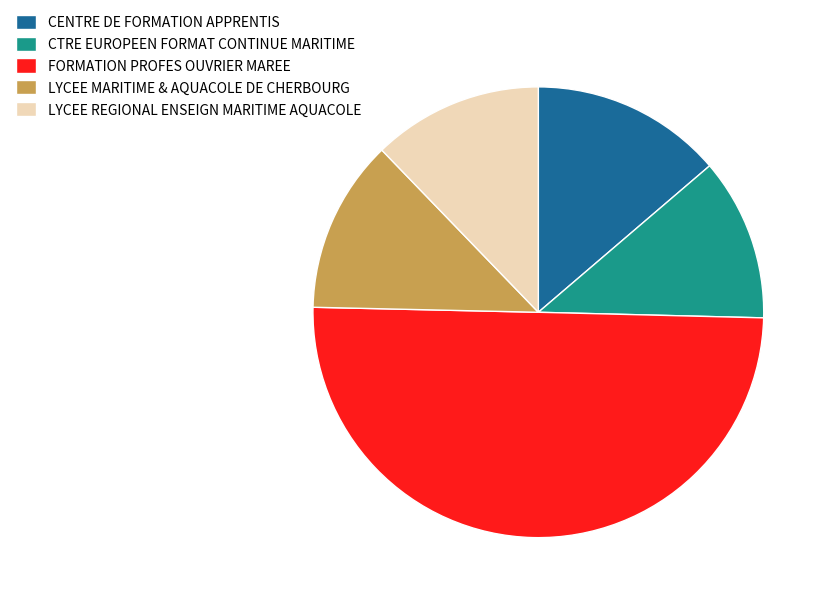

What is the largest slice in the pie chart?

FORMATION PROFES OUVRIER MAREE